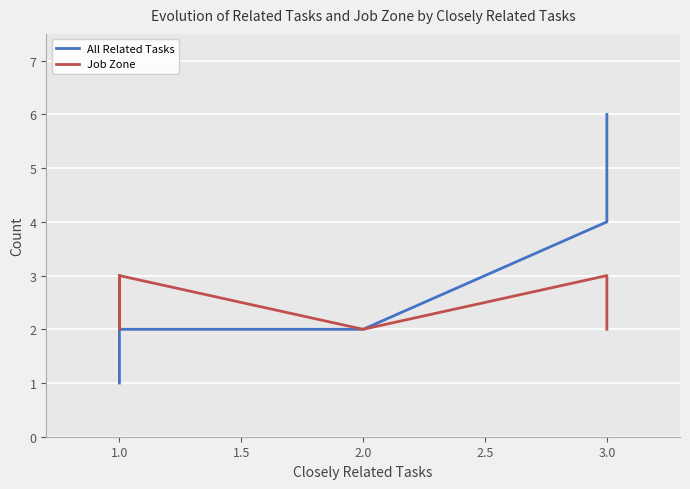

At which category does Job Zone reach its first local peak?

3.0